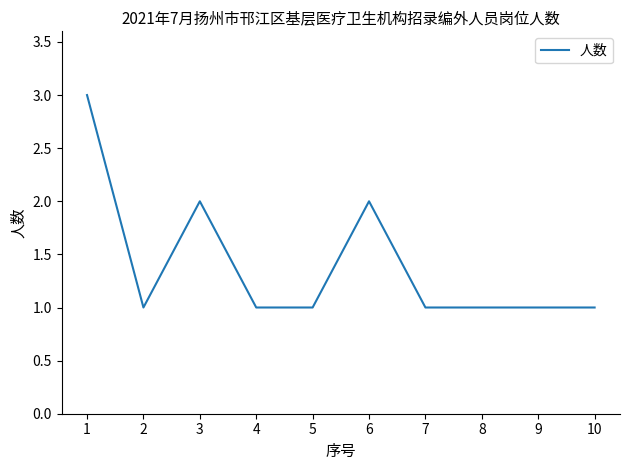

Approximately how many times larger is the value at 8 compared to 6?

0.5